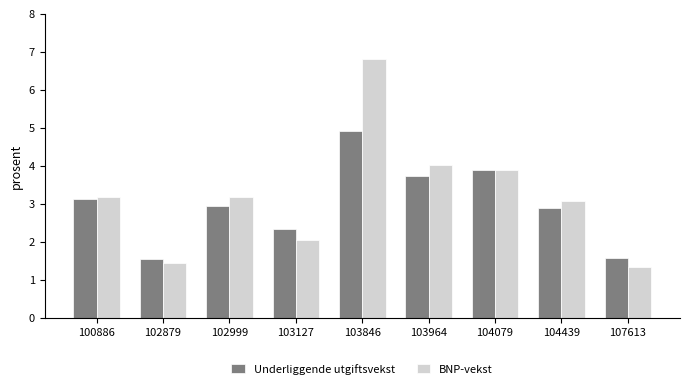

Reading left to right, list all the values displayed in this chart.

Underliggende utgiftsvekst: 100886=0.3	102879=0.2	102999=0.3	103127=0.2	103846=0.5	103964=0.4	104079=0.4	104439=0.3	107613=0.2
BNP-vekst: 100886=0.3	102879=0.1	102999=0.3	103127=0.2	103846=0.7	103964=0.4	104079=0.4	104439=0.3	107613=0.1